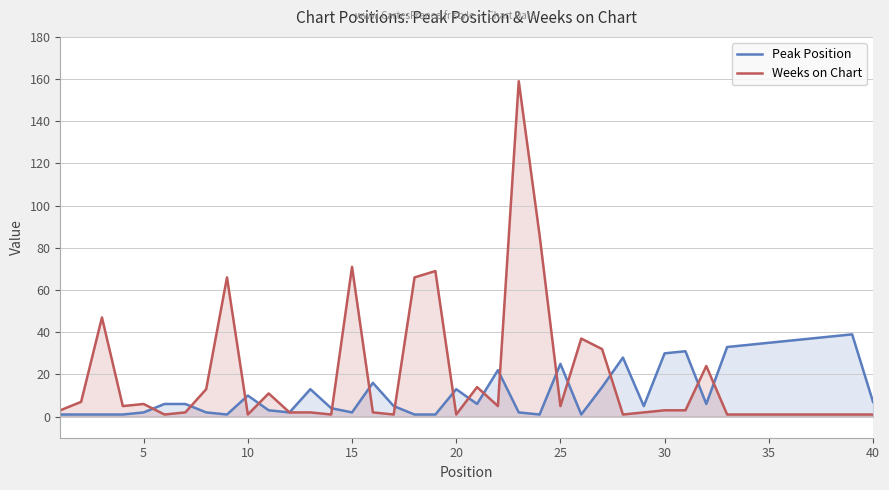

What is the highest value of the Weeks on Chart series?

159